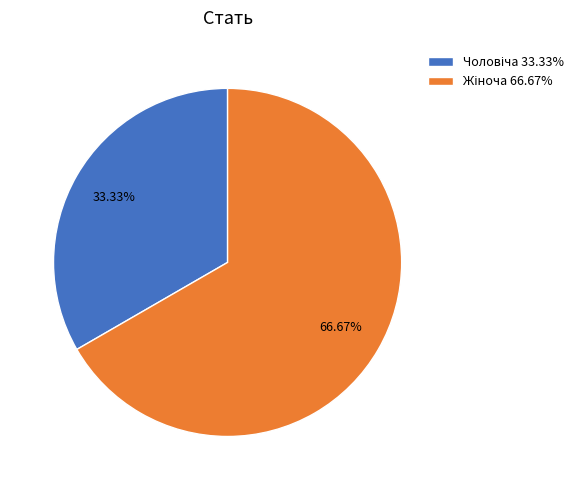

Is there a majority slice in this chart?

Yes